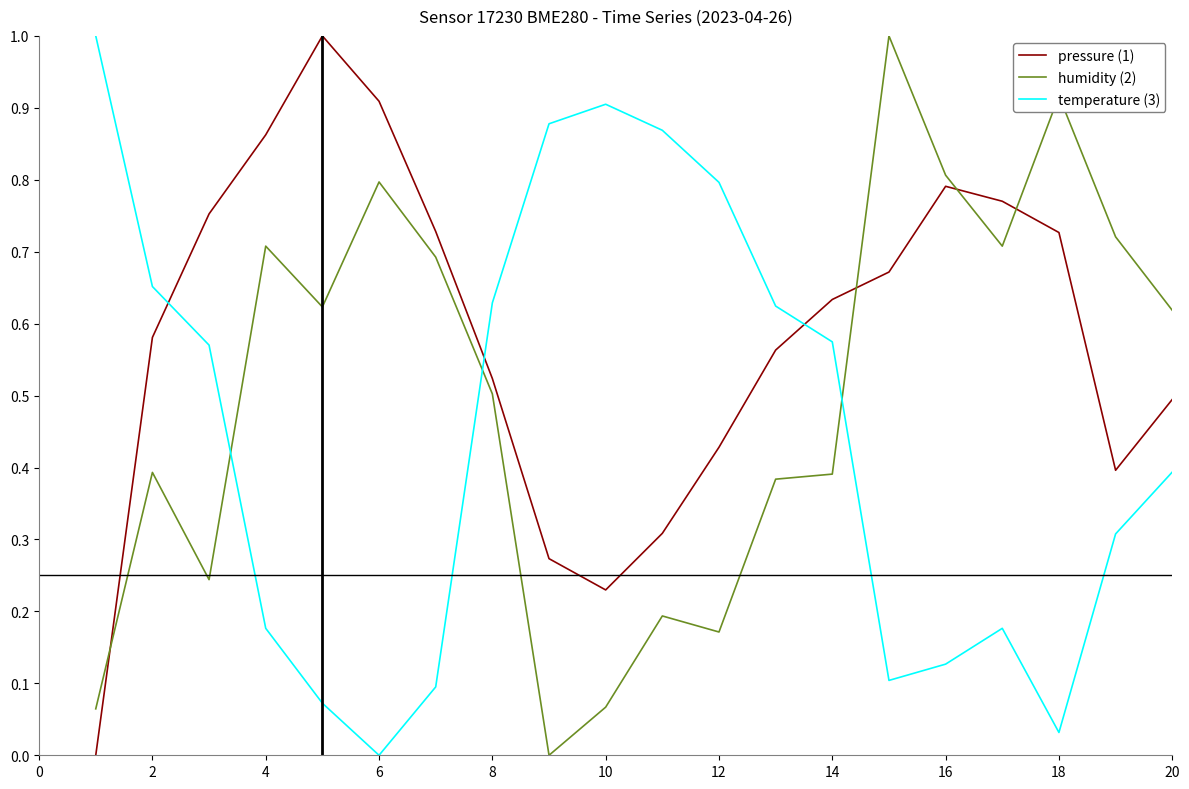

What is the sum of all pressure (1) values?

11.6